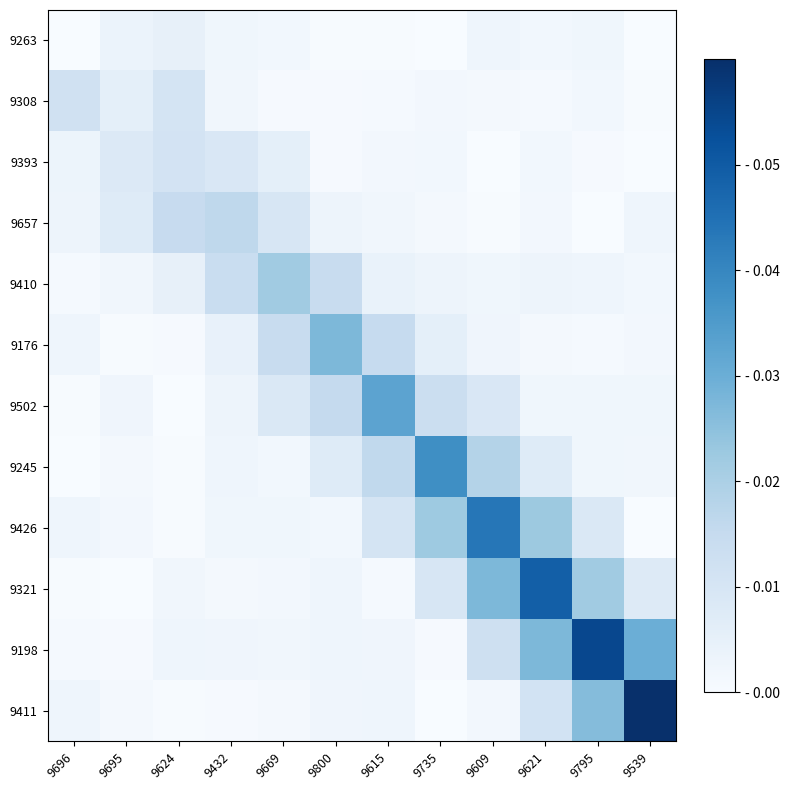

At which category is the sum across all series the highest?

9621